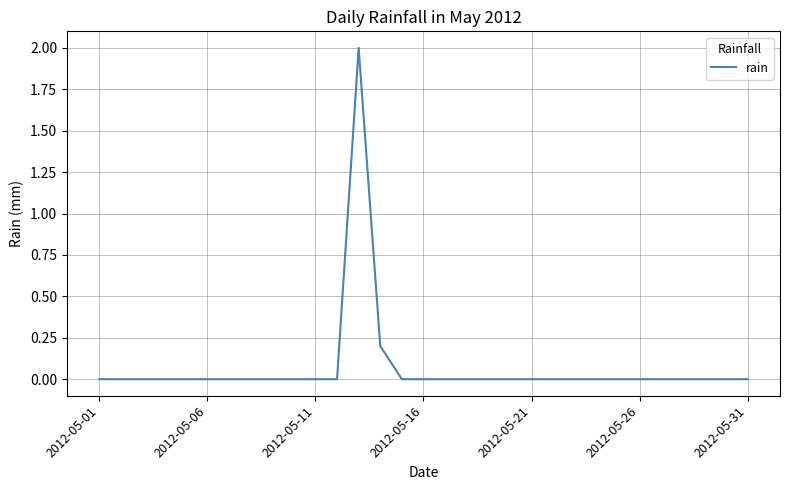

What is the greatest value displayed?

2.0